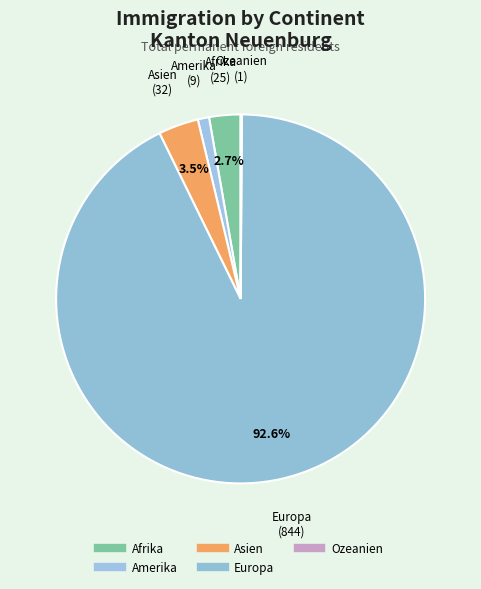

What is the change in value from Asien to Ozeanien?

-31